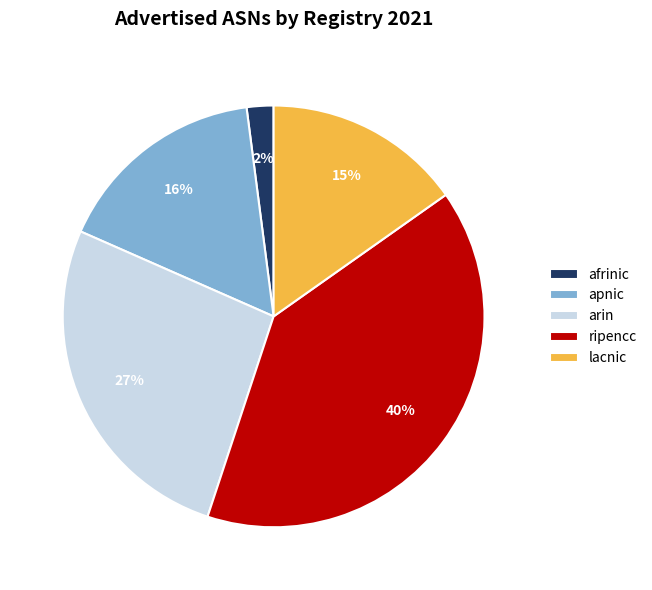

Which category has the smallest portion of the pie?

afrinic